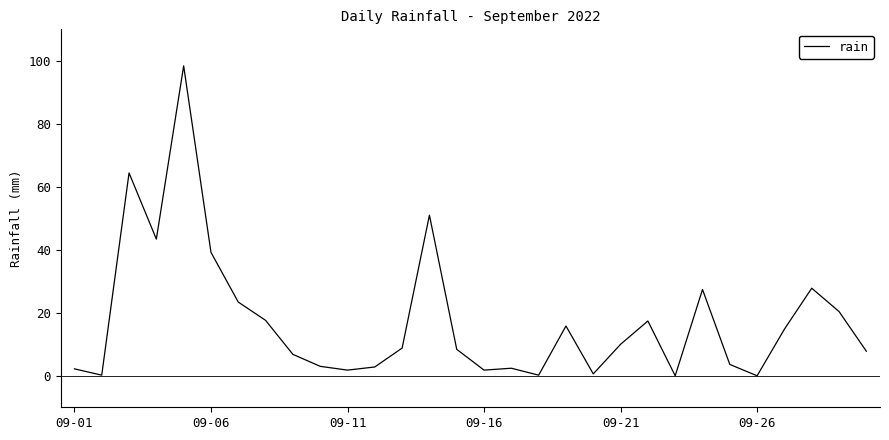

Count the number of data series in this chart.

1